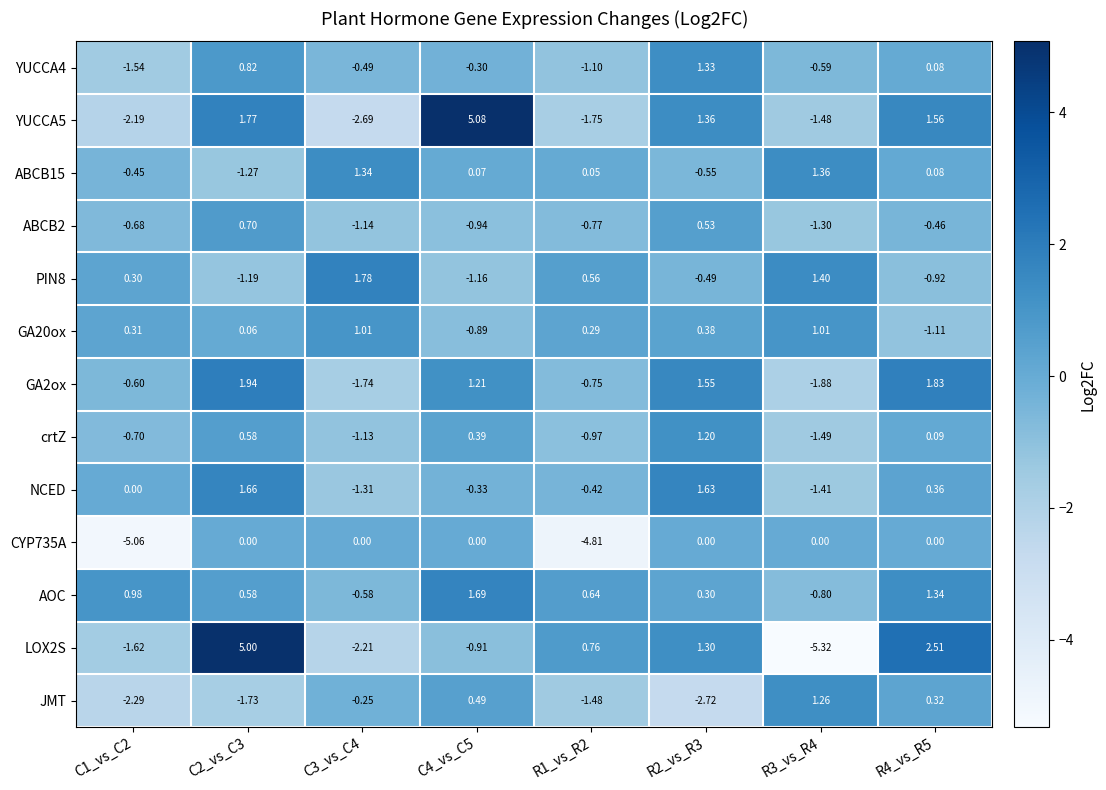

Is the value of YUCCA5 at C1_vs_C2 greater than the value of crtZ at R4_vs_R5?

No